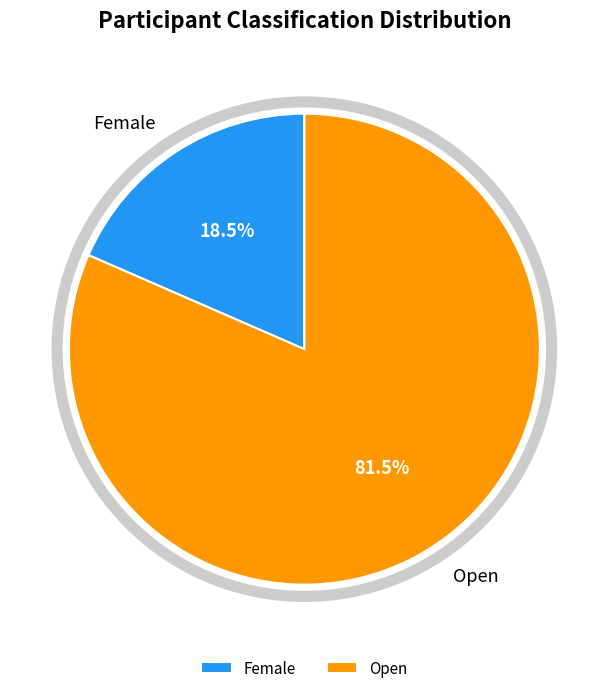

Which has a higher value, Open or Female?

Open